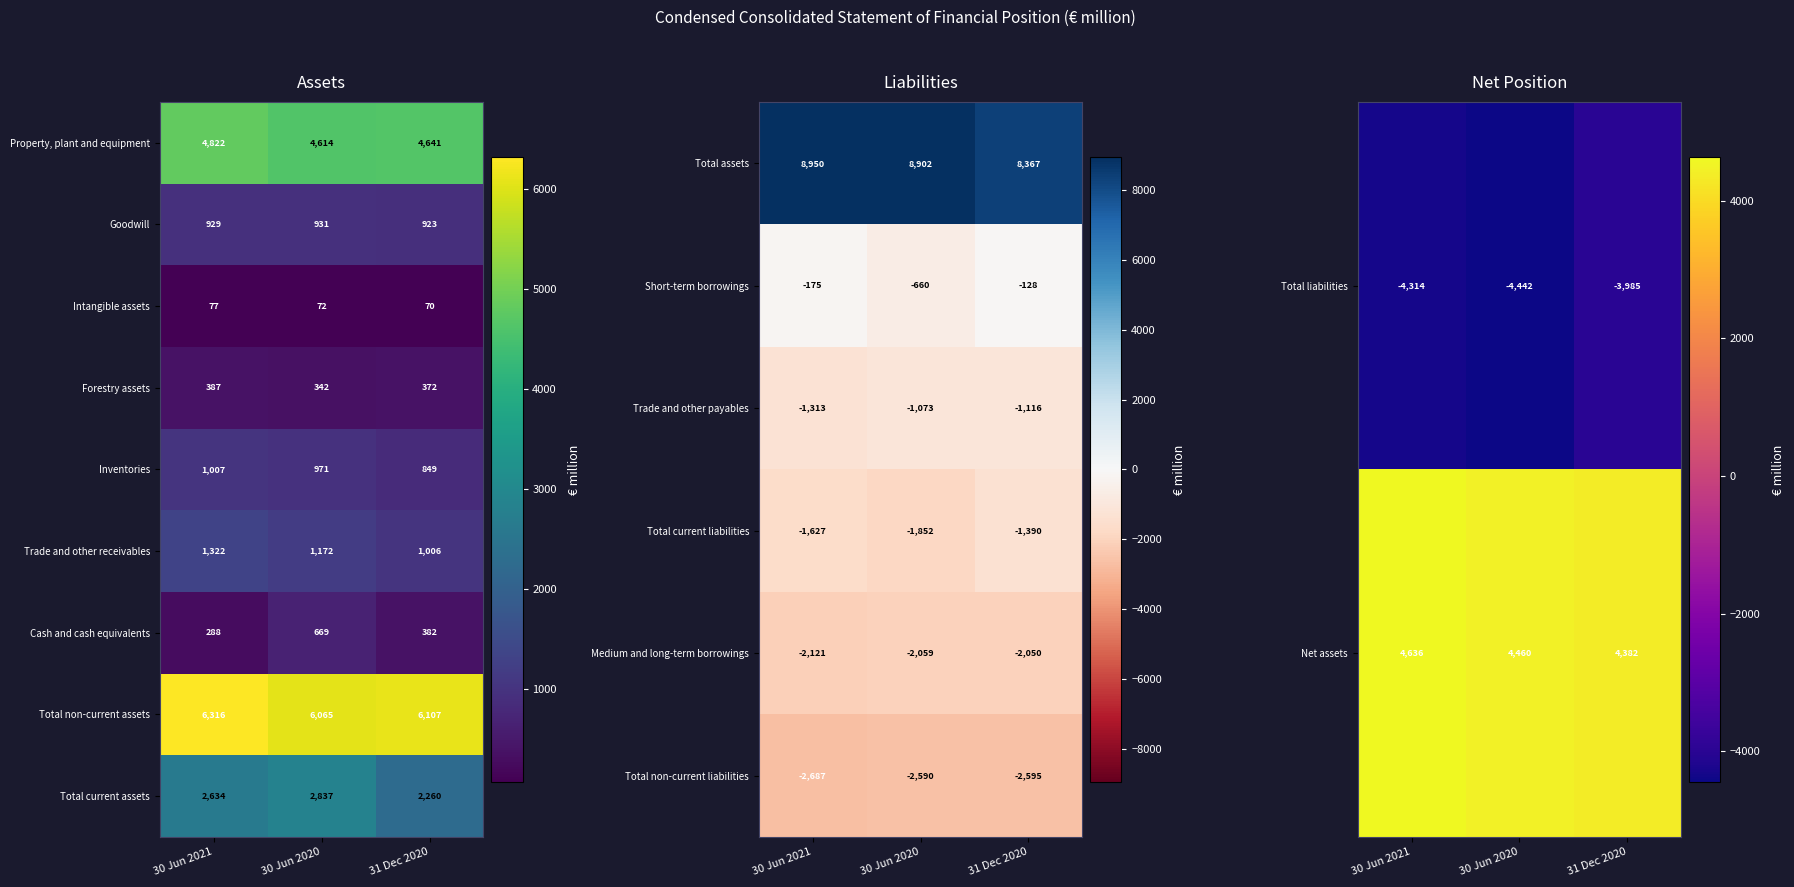

What is the difference between the highest and lowest values at 30 Jun 2021?

10630